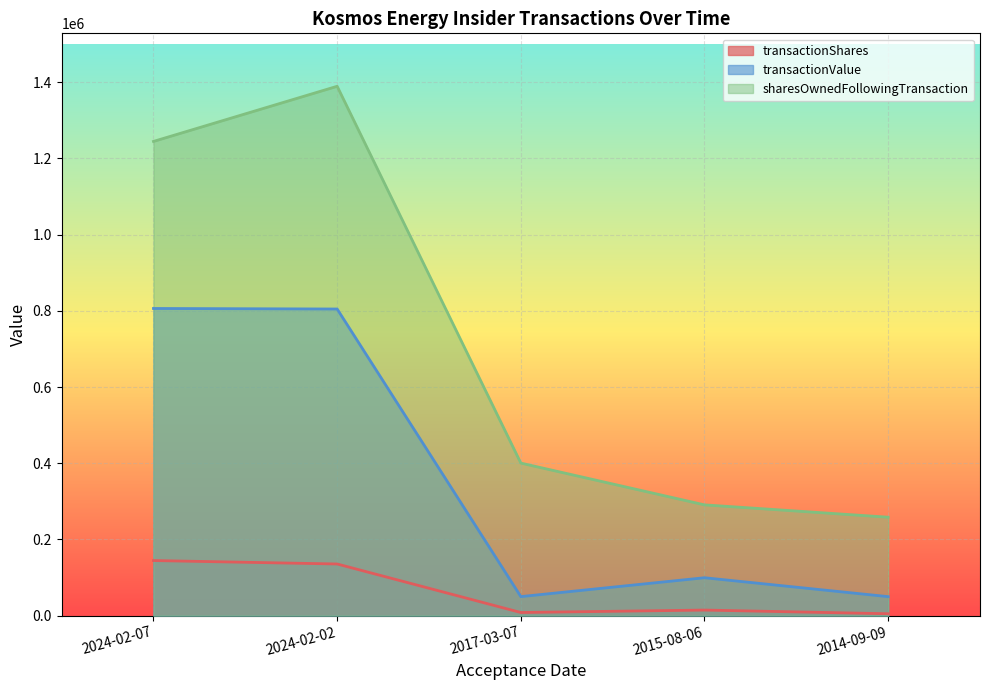

What is the minimum value shown in the chart?

5100